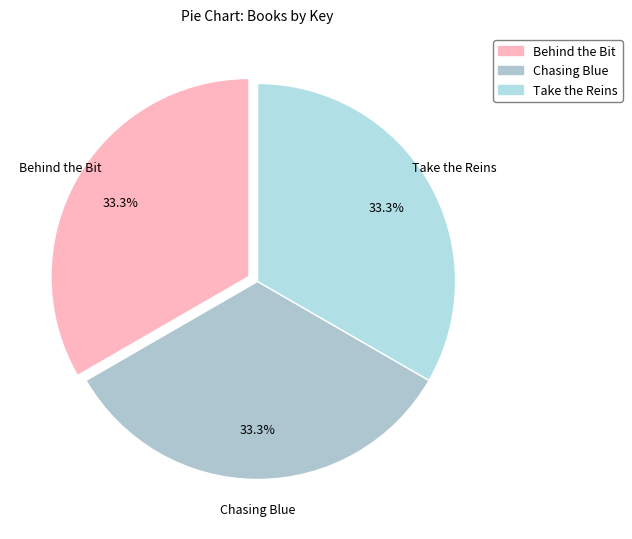

To the nearest percent, what is the average slice percentage?

33%